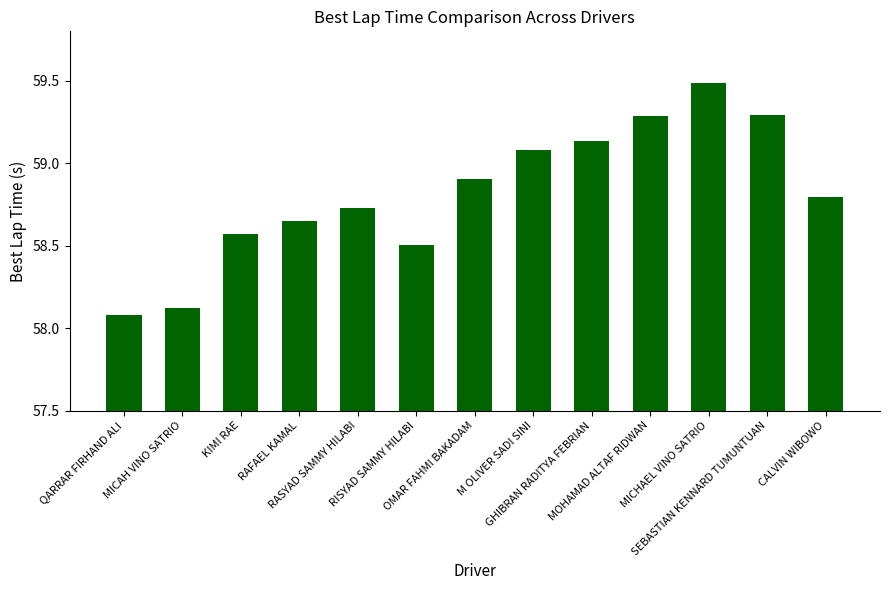

What is the greatest value displayed?

59.5